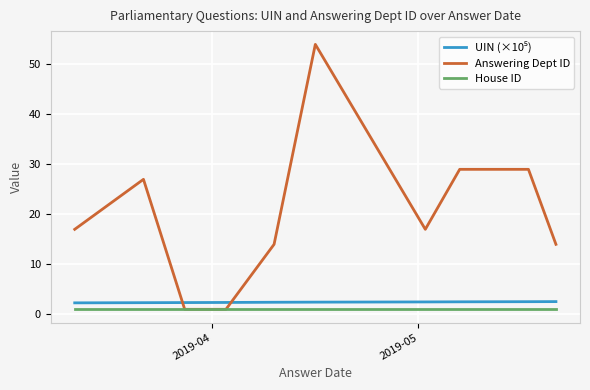

What is the minimum value for House ID?

1.0